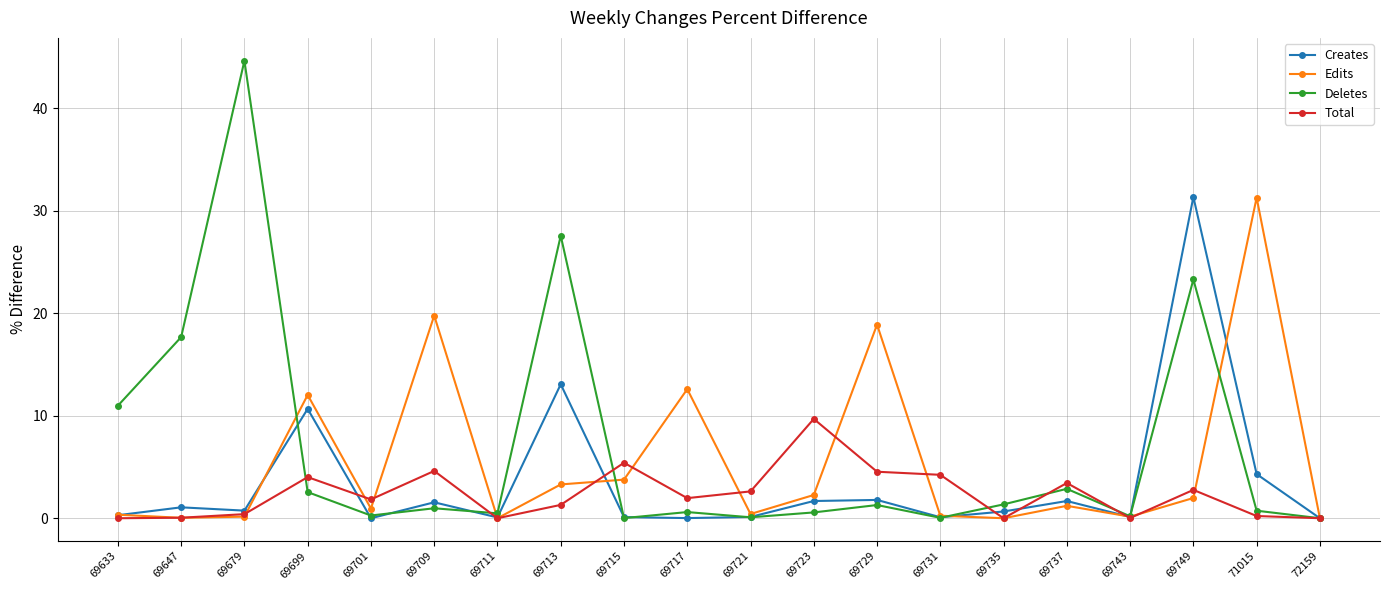

Does the chart display data point markers on the line(s)?

Yes